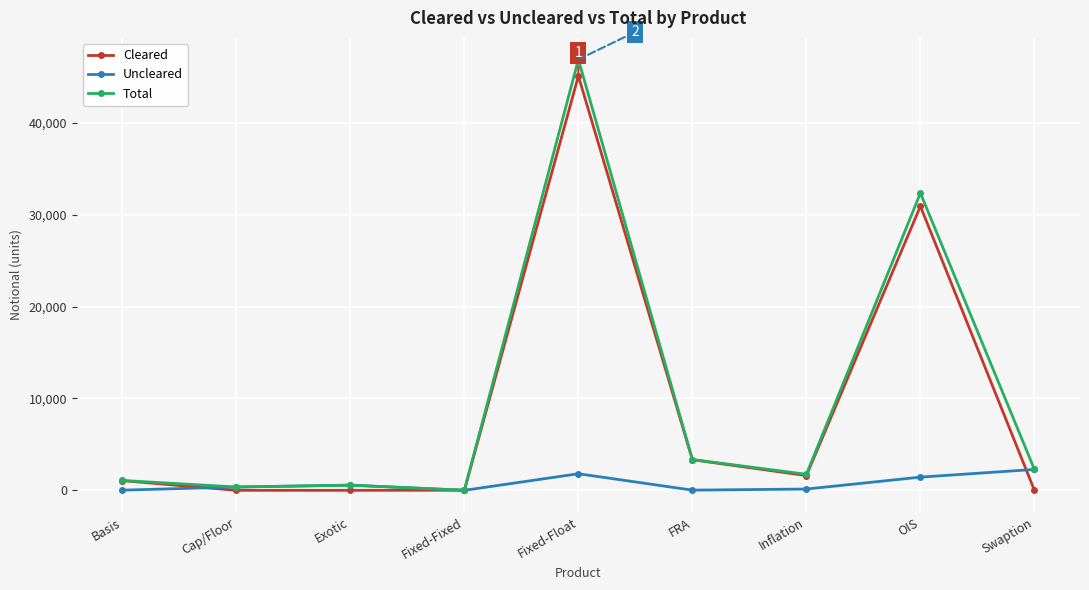

What is the spread (max minus min) of values at Fixed-Float?

45109